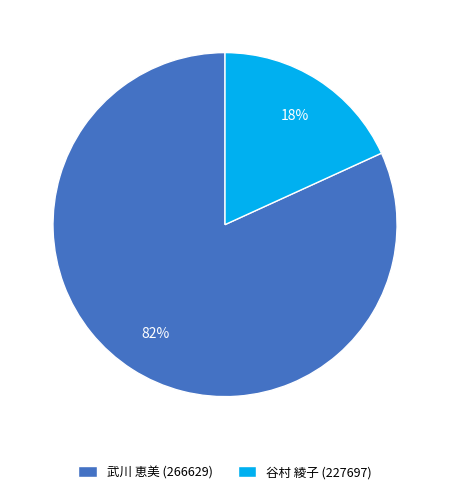

Rank the categories by value from highest to lowest.

武川 恵美 (266629), 谷村 綾子 (227697)